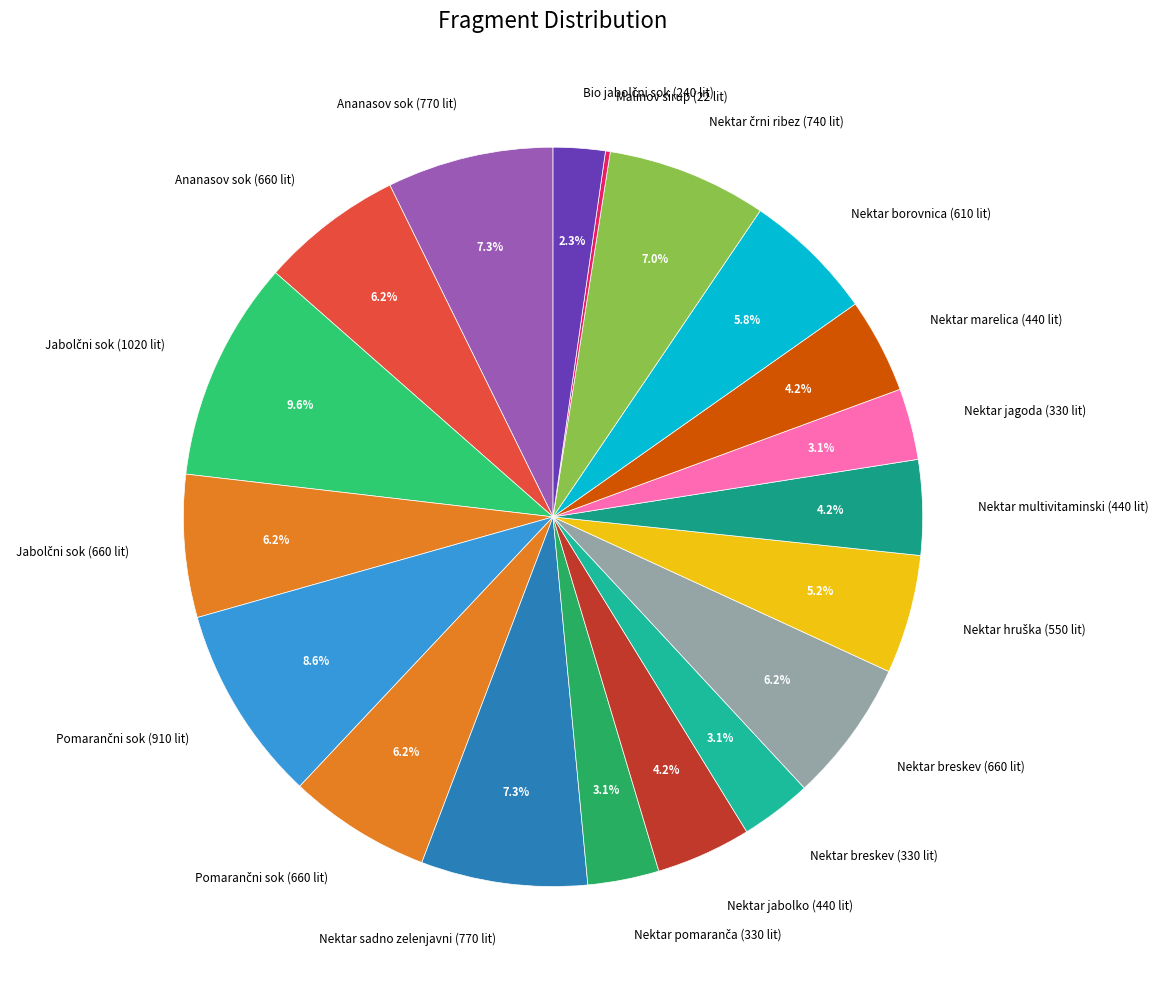

Is the sum of Nektar multivitaminski (440 lit) and Ananasov sok (660 lit) greater than half?

No